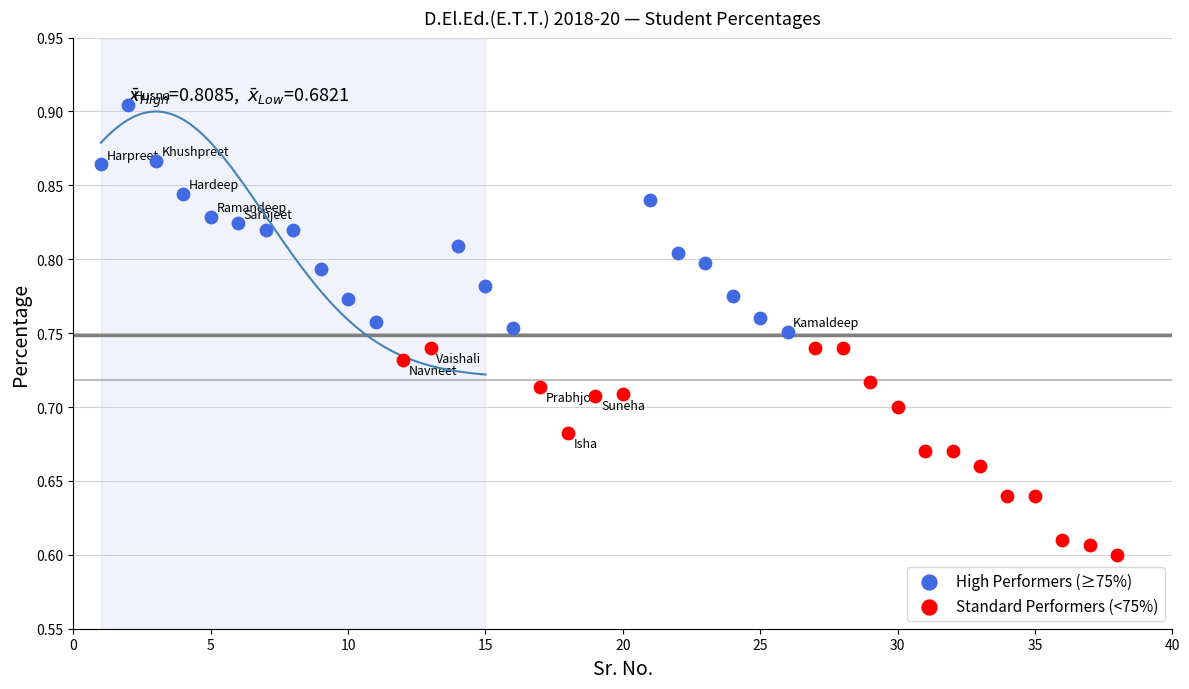

Which series contains the highest Y value?

High Performers (≥75%)